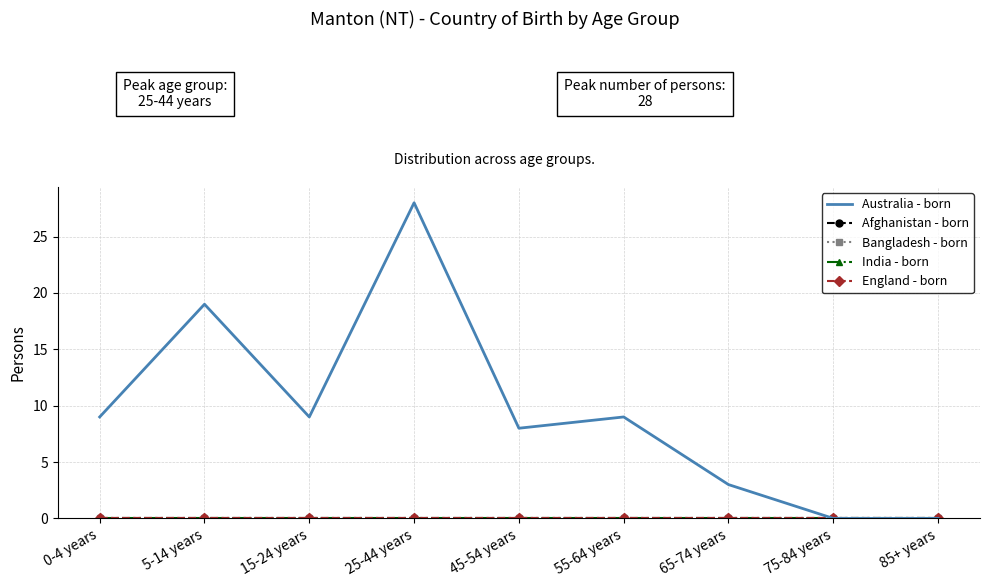

Between 45-54 years and 0-4 years, which is larger?

0-4 years